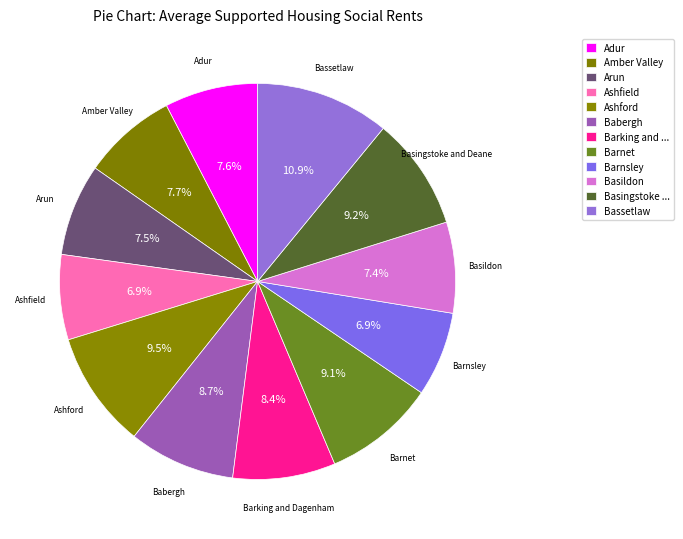

To the nearest percent, what is the difference between the largest and smallest slice percentages?

4%